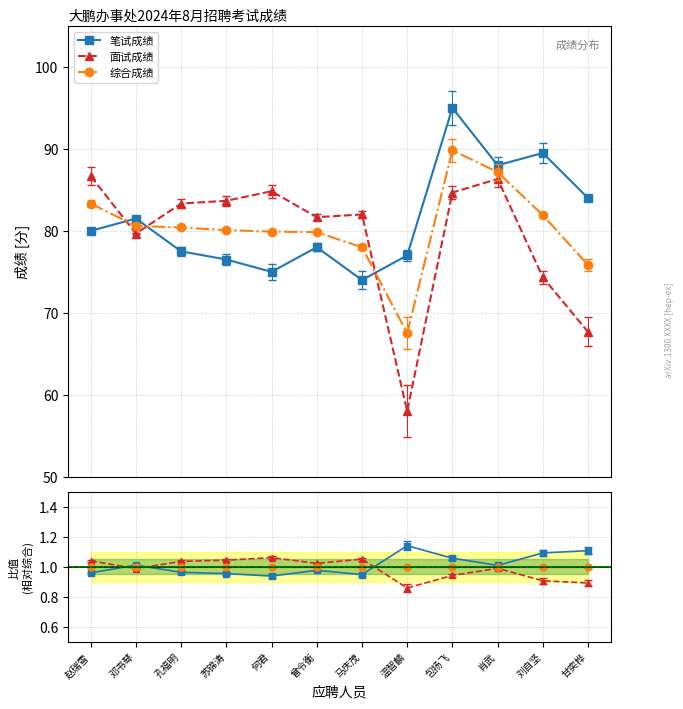

What are all the series names shown in the legend?

笔试成绩, 面试成绩, 综合成绩